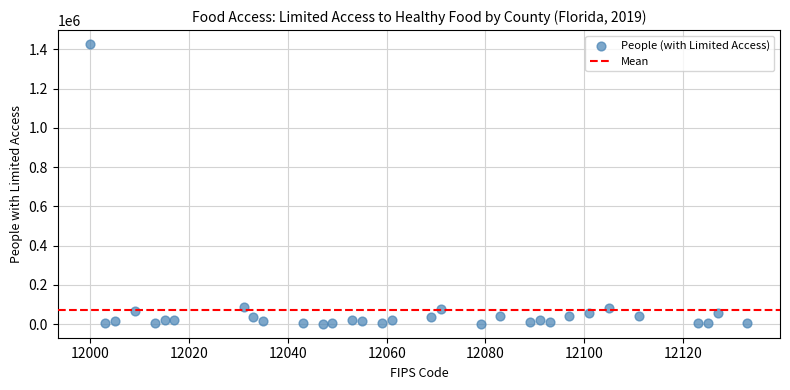

What is the range of Y values (max minus min)?

1426004